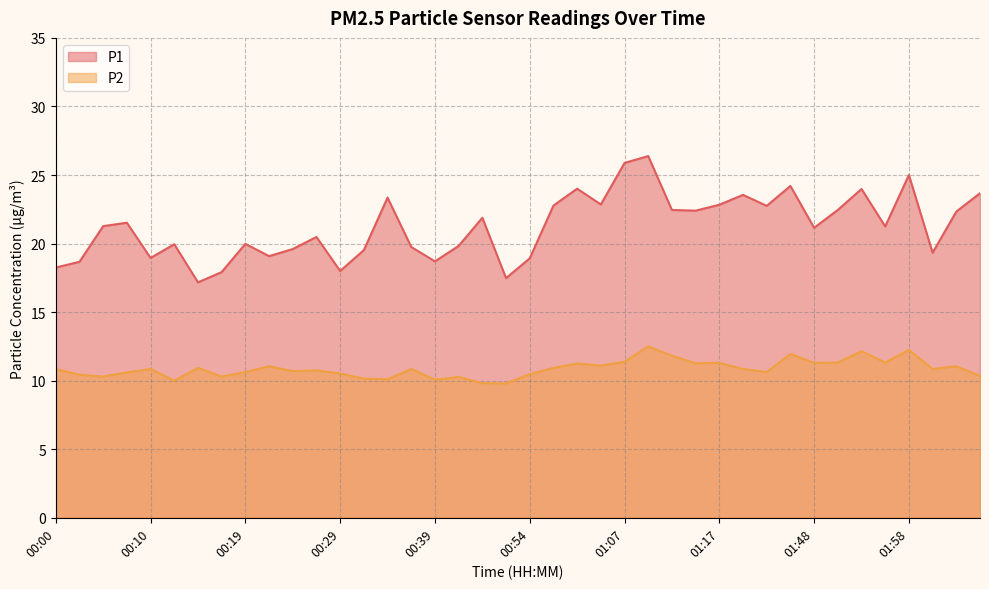

True or false: P1 has a value of 19.5 at 00:32.

True